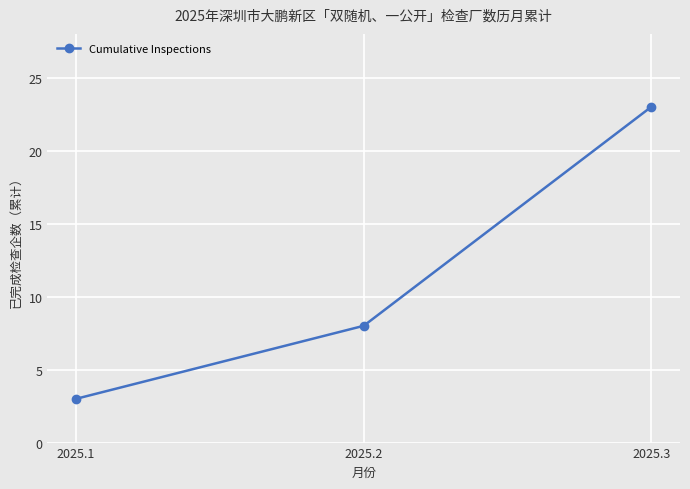

At which category does the chart reach its minimum across all series?

2025.1